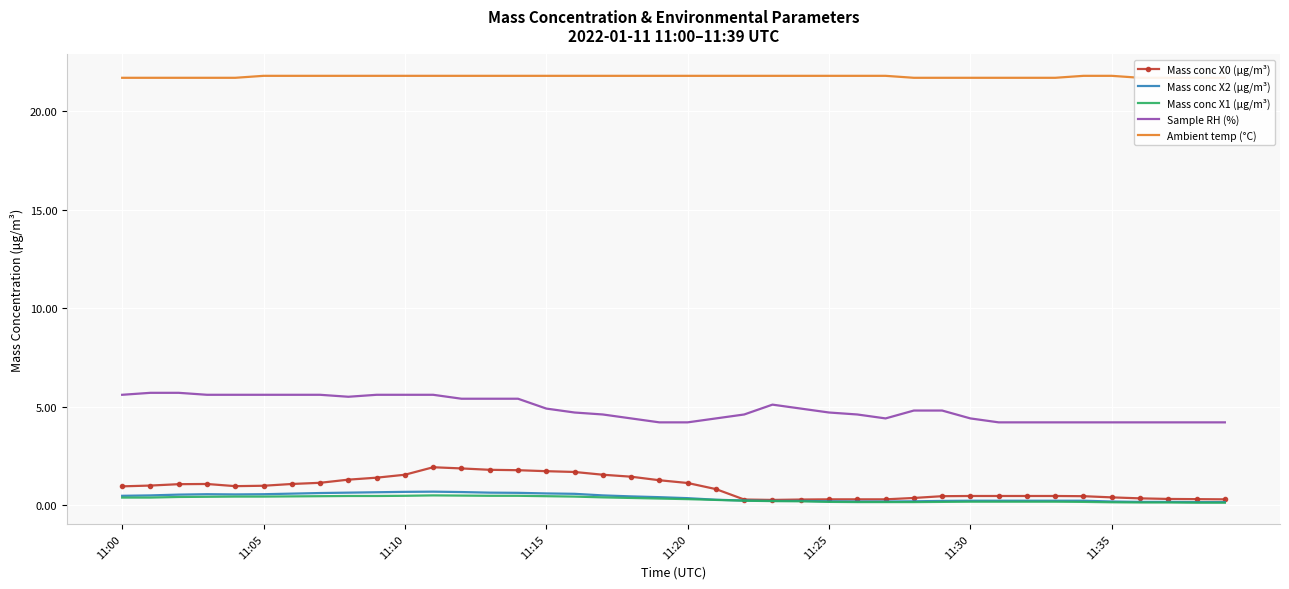

True or false: Sample RH (%) and Mass conc X2 (μg/m³) intersect in this chart.

False